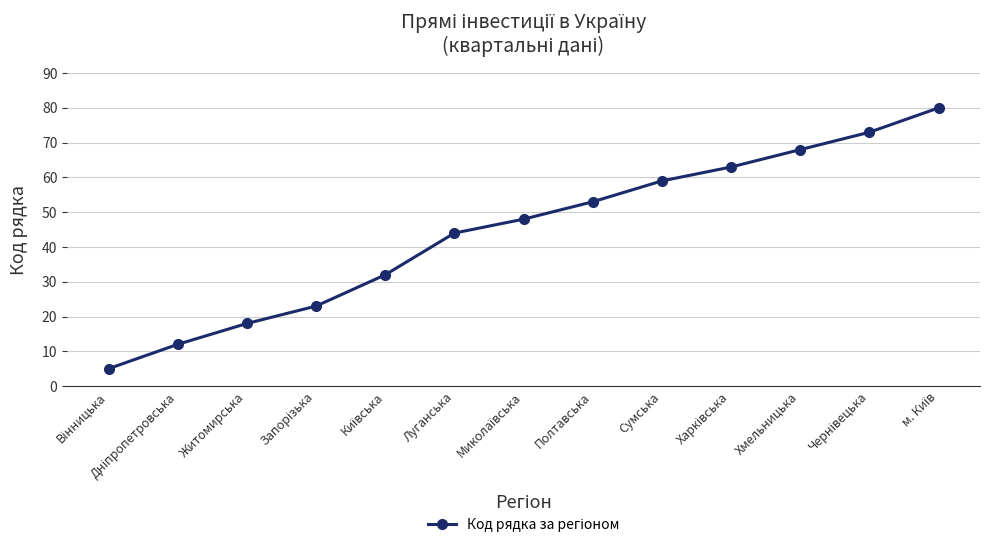

The value at Хмельницька is 39. True or false?

False